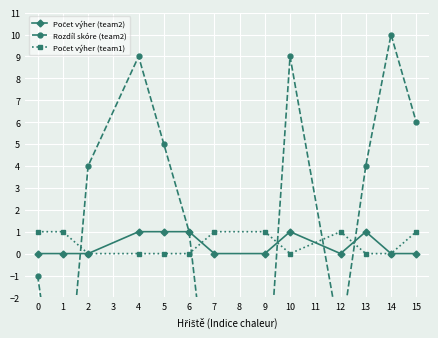

What are all the series names shown in the legend?

Počet výher (team2), Rozdíl skóre (team2), Počet výher (team1)